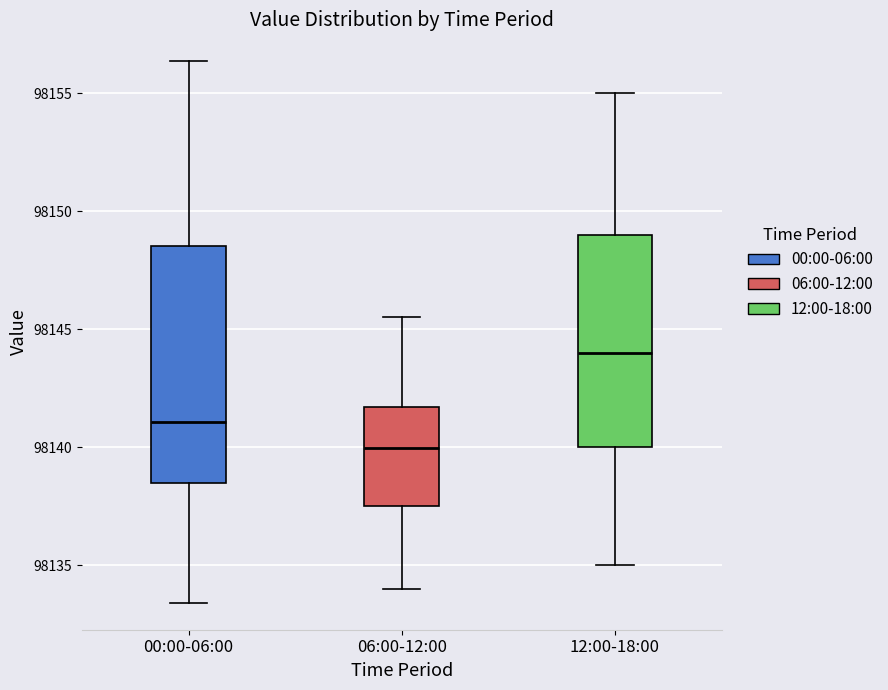

Reading left to right, transcribe this box plot: for each box, give where its median line is, the range the box spans, and where its two whiskers end, as read against the y-axis. The values are not printed on the chart, so give them approximately, as read against the axis.

00:00-06:00: median 98141.0, box 98138.5 to 98148.5, whiskers 98133.5 to 98156.5
06:00-12:00: median 98140.0, box 98137.5 to 98141.5, whiskers 98134.0 to 98145.5
12:00-18:00: median 98144.0, box 98140.0 to 98149.0, whiskers 98135.0 to 98155.0